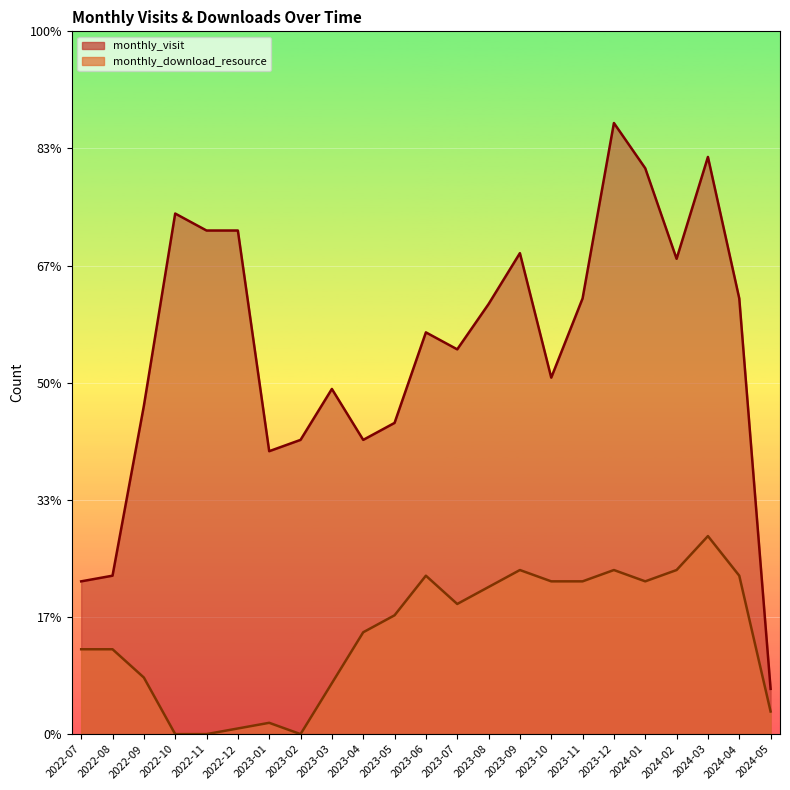

Which series has the largest total across all categories?

monthly_visit